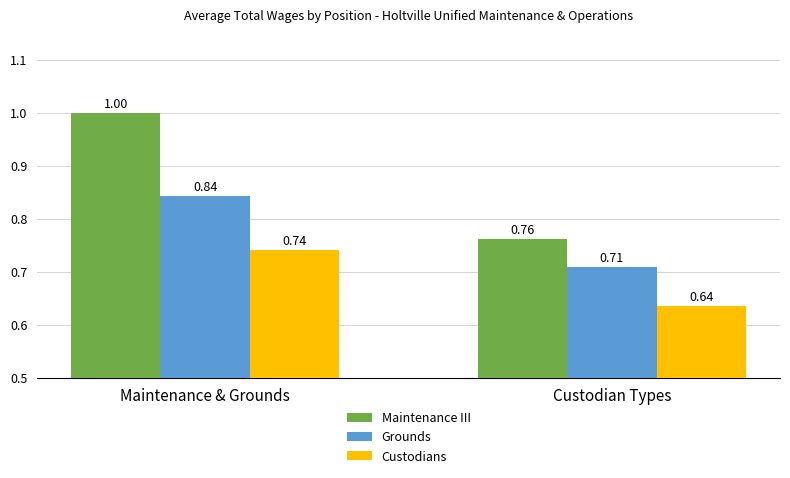

What is the total value across all series at Maintenance & Grounds?

2.6